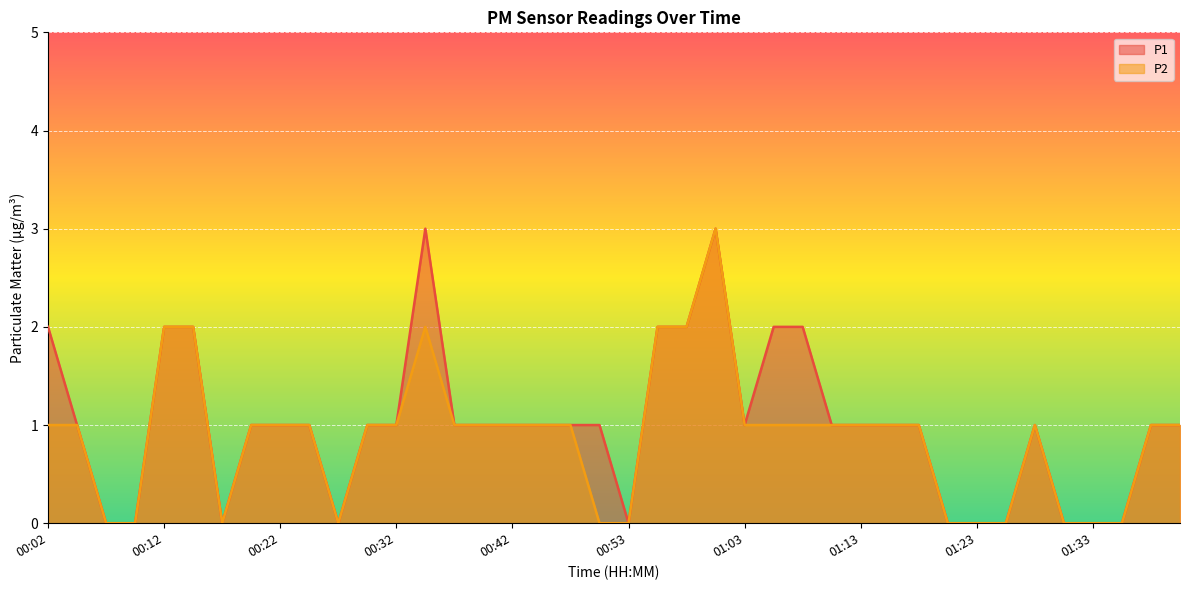

The value of P1 at 01:28 is 1. True or false?

True